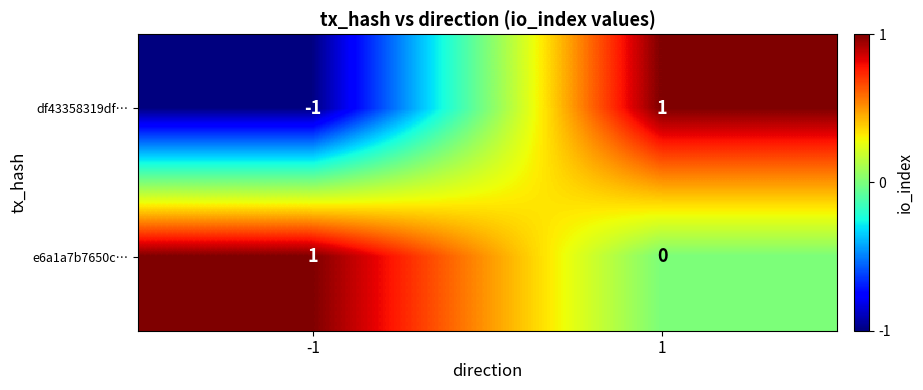

Which series has the widest spread of values?

df43358319df…